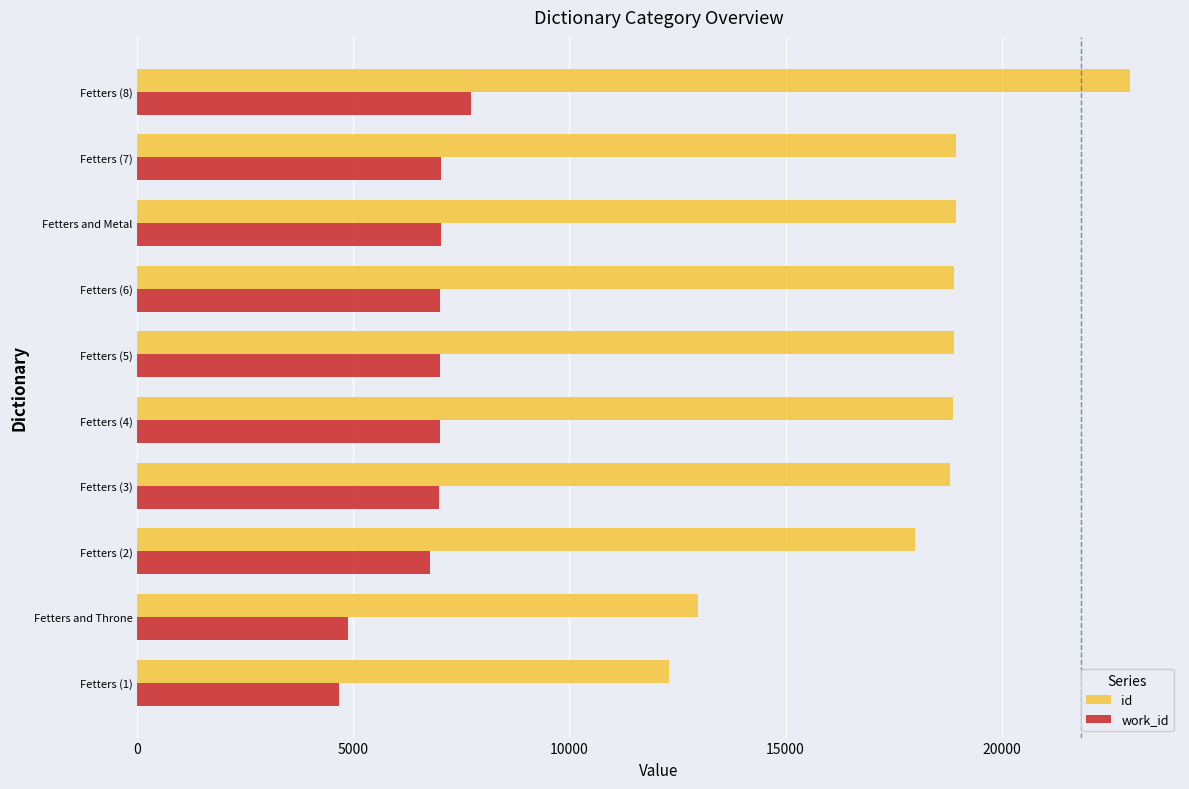

At which label is work_id closest to 6199?

Fetters (2)